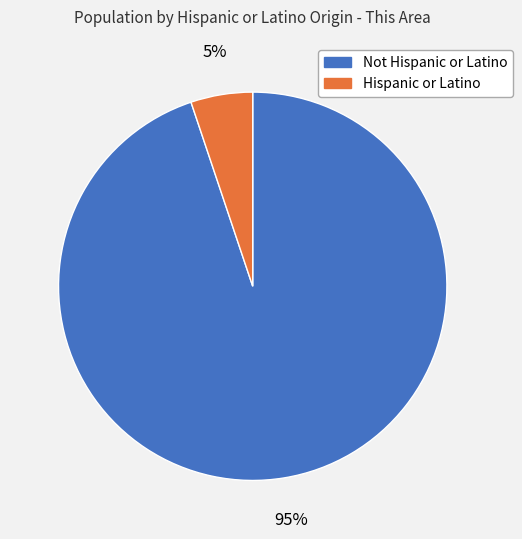

Rank the categories by value from lowest to highest.

Hispanic or Latino, Not Hispanic or Latino